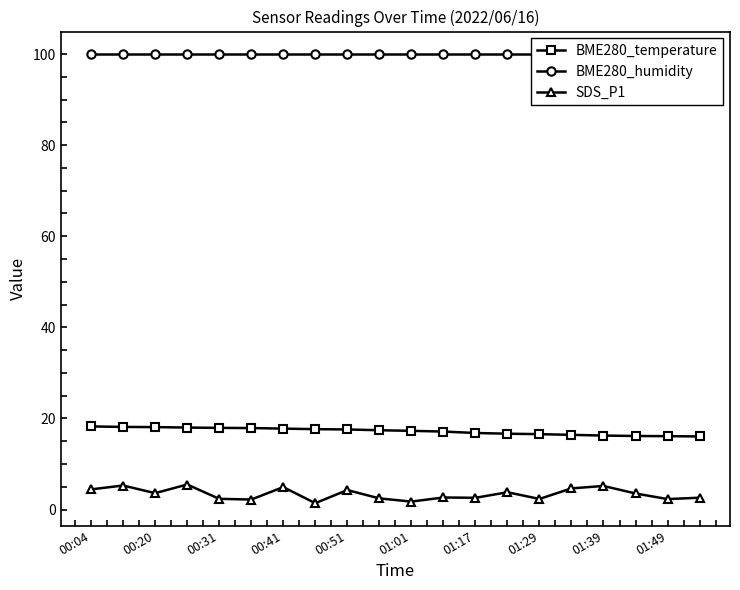

What is the label of the 16th point from the left?

15